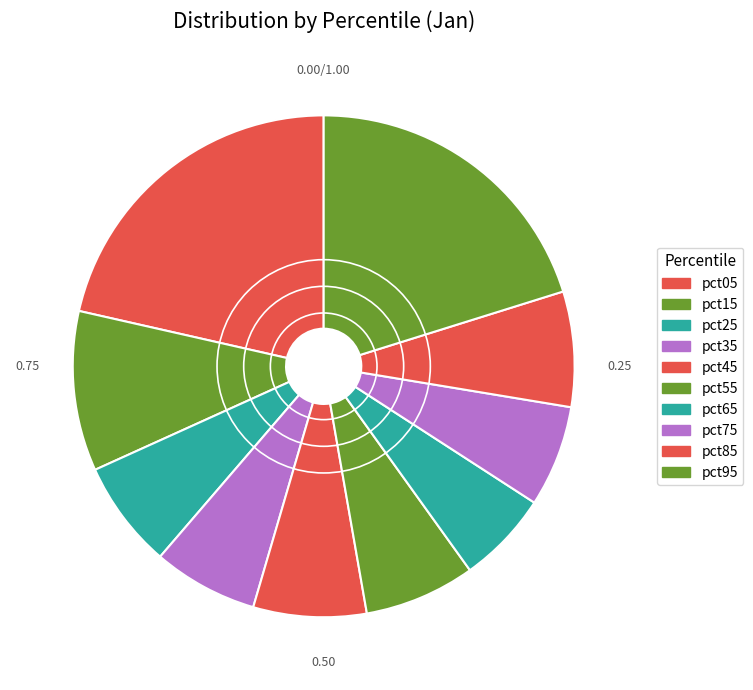

To the nearest percent, what portion does pct05 represent?

21%